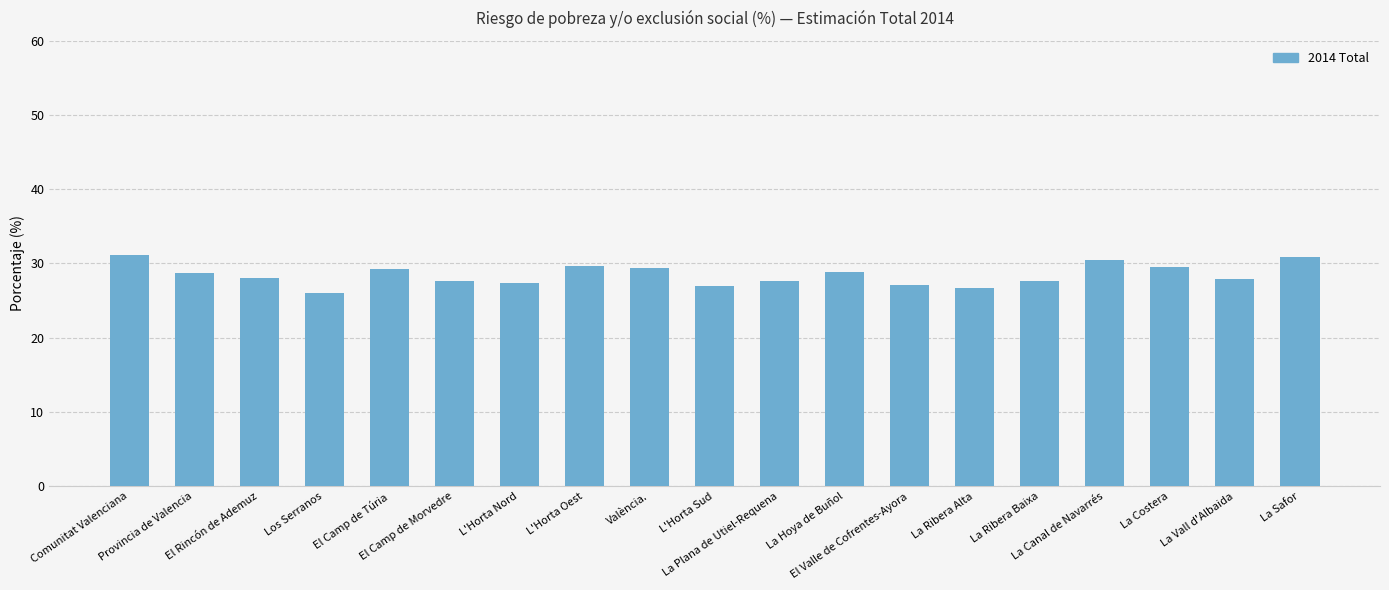

What is the value of the 6th bar from the left?

27.7